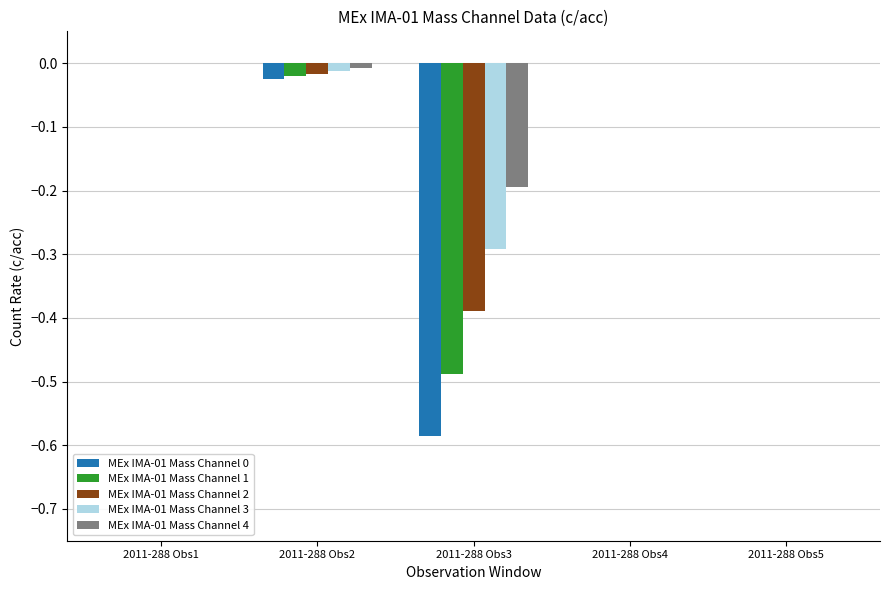

The MEx IMA-01 Mass Channel 0 series shows -0.2 at 2011-288 Obs4. True or false?

False